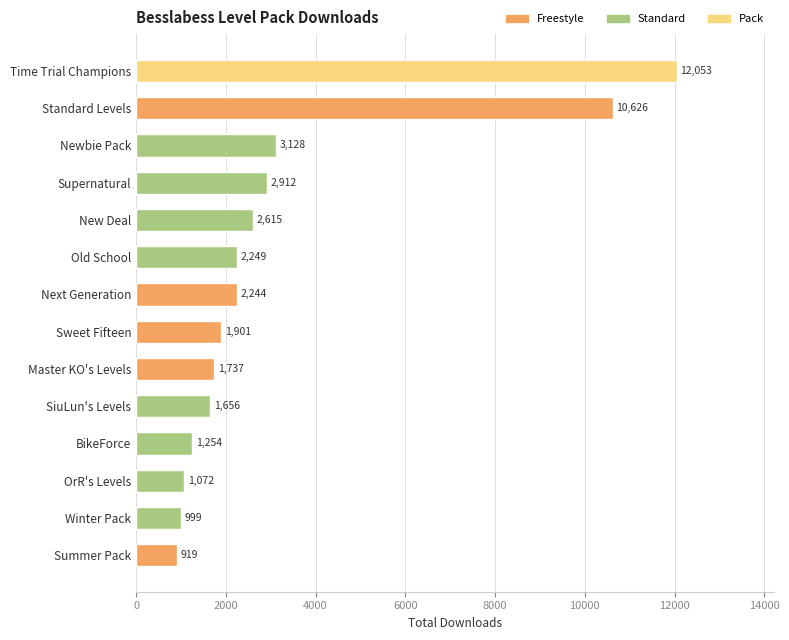

Which has a higher value, Summer Pack or BikeForce?

BikeForce